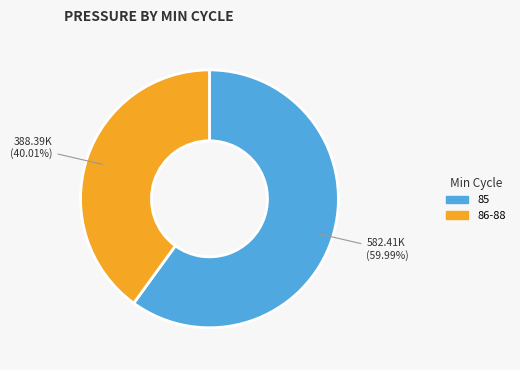

Is there a majority slice in this chart?

Yes